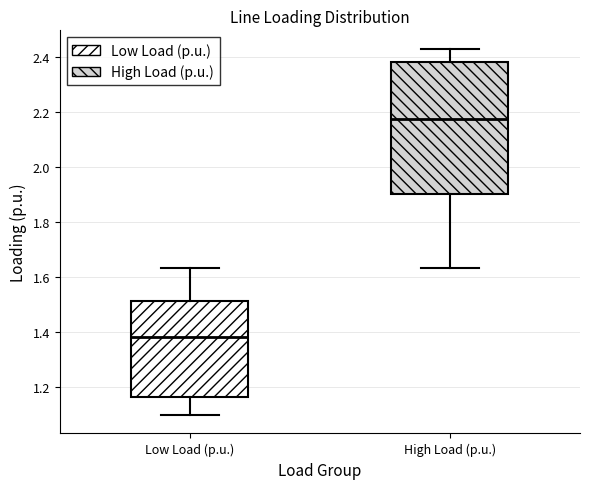

Where is the lower edge of the box for High Load (p.u.) on the y-axis? The values are not printed on the chart, so give them approximately, as read against the axis.

1.90